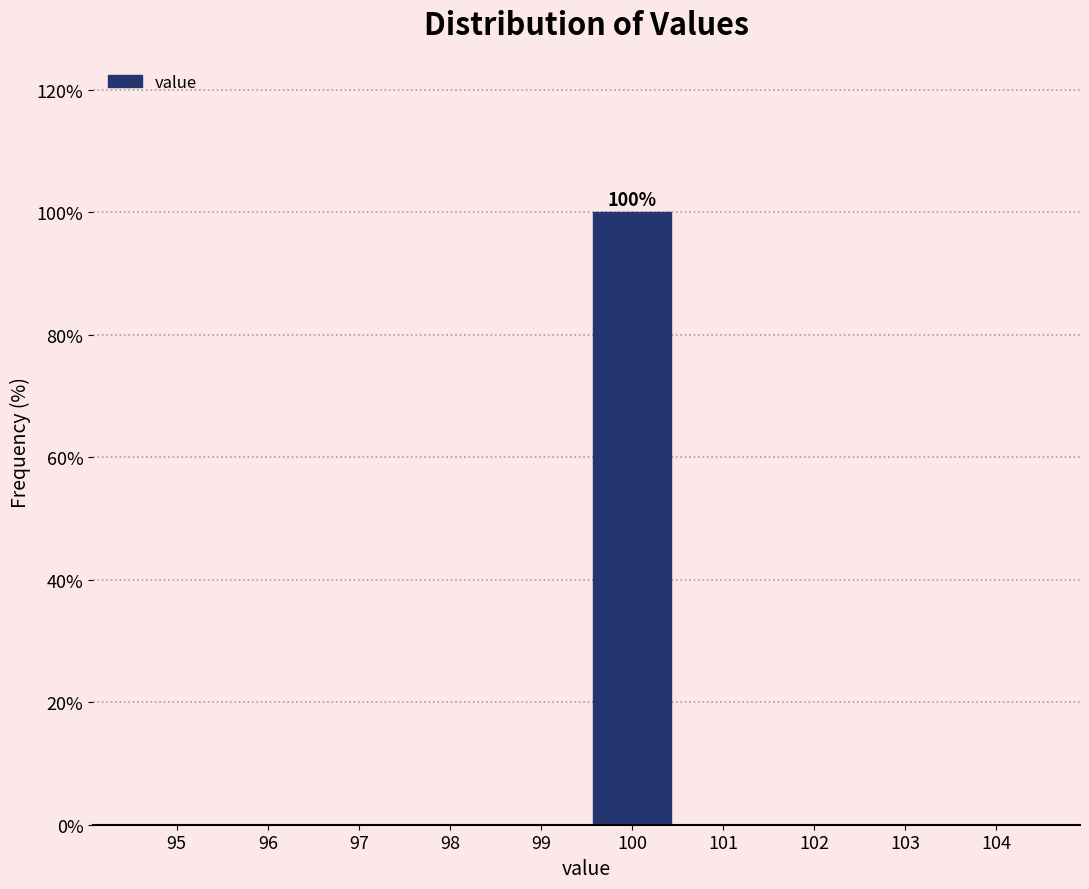

Reading left to right, what are all the values shown in this chart?

95=0	96=0	97=0	98=0	99=0	100=100	101=0	102=0	103=0	104=0